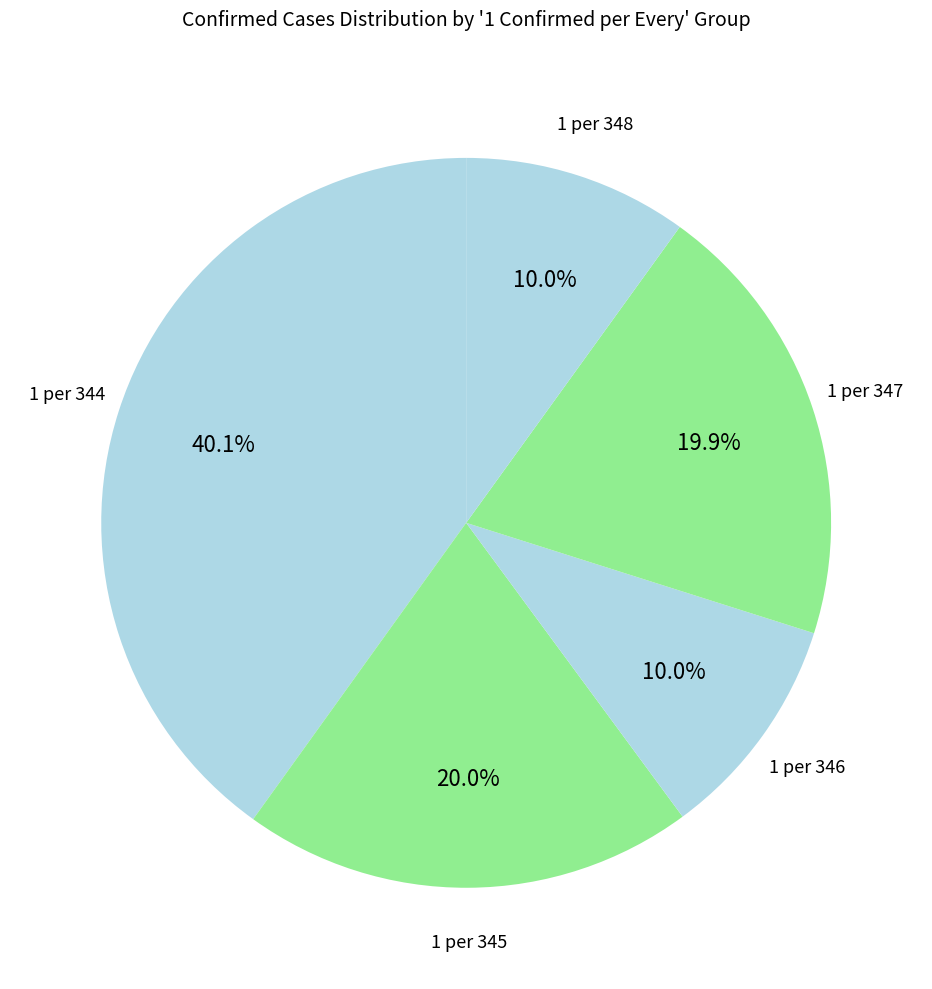

How many slices are in this pie chart?

5